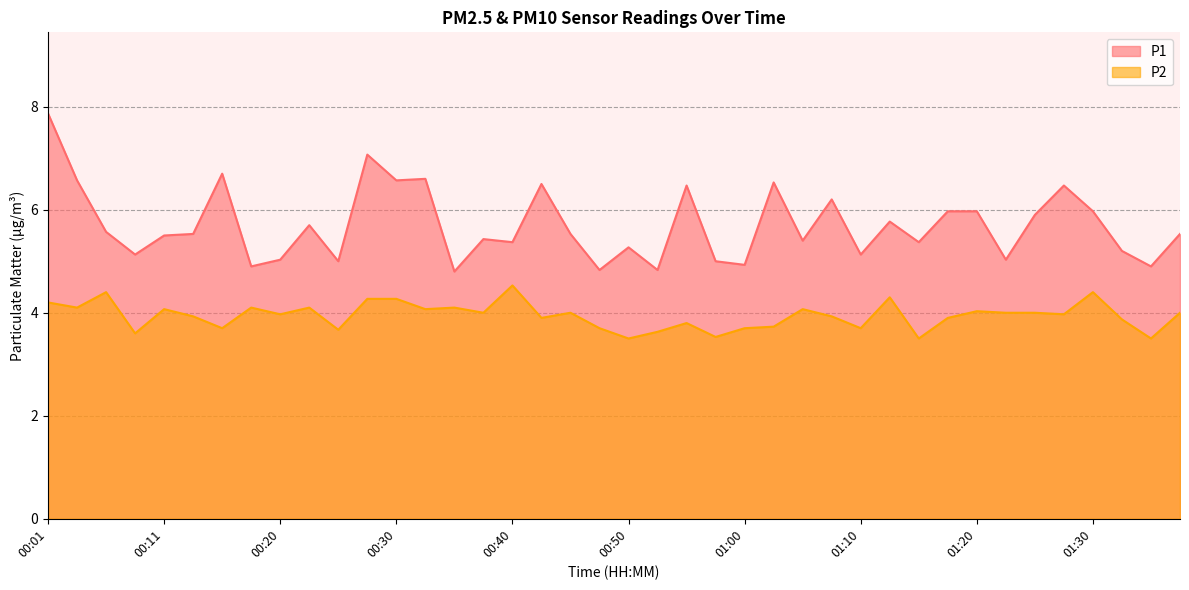

List the labels in order of P1 value, largest first.

00:01, 00:28, 00:15, 00:33, 00:03, 00:30, 01:02, 00:43, 00:55, 01:28, 01:07, 01:18, 01:20, 01:30, 01:25, 01:12, 00:23, 00:06, 00:13, 00:45, 01:38, 00:11, 00:38, 01:05, 00:40, 01:15, 00:50, 01:33, 00:08, 01:10, 00:20, 01:23, 00:25, 00:57, 01:00, 00:18, 01:35, 00:47, 00:52, 00:35